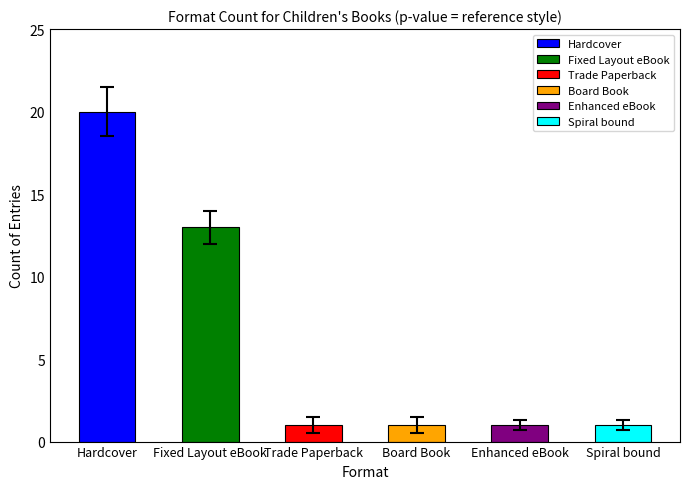

Where does the data first go above 5?

Hardcover